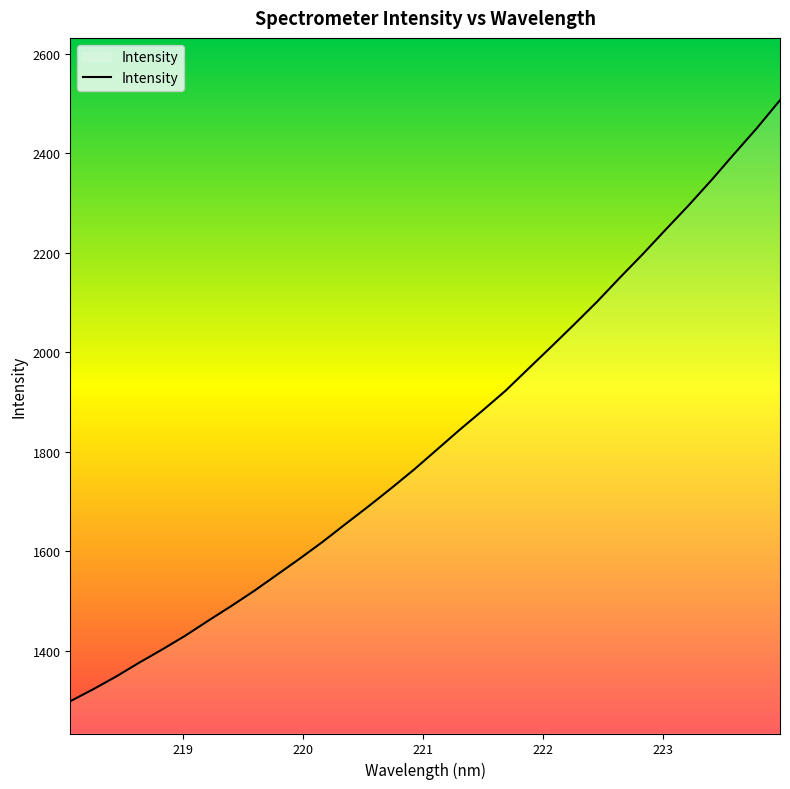

What is the maximum value shown in the chart?

2506.9